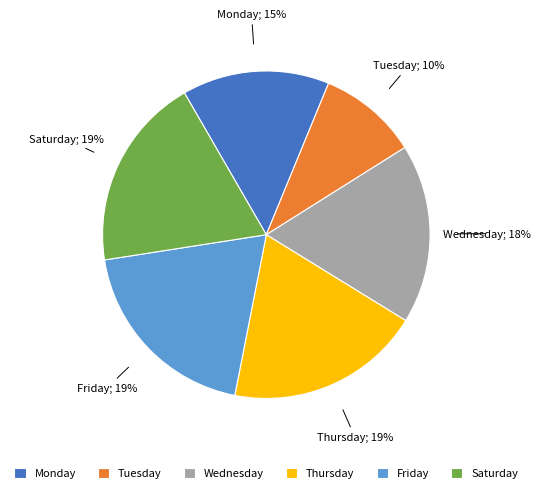

The Wednesday slice represents 11% of the pie. True or false?

False